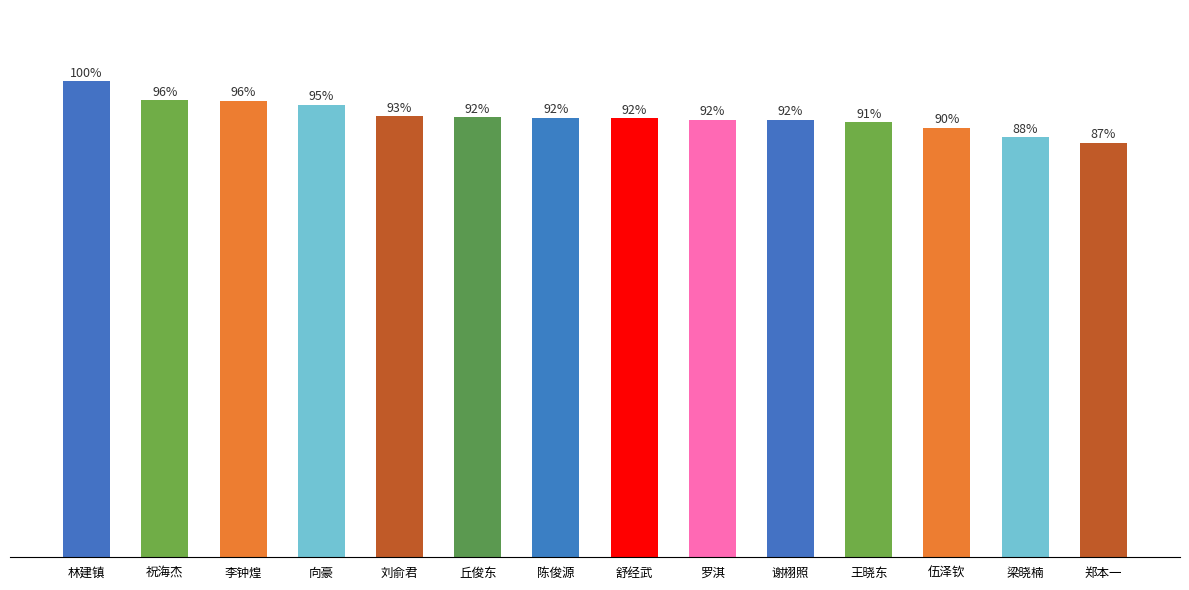

Reading left to right, extract all data points from this chart.

87.2	83.7	83.6	82.9	80.8	80.6	80.5	80.4	80.2	80.2	79.6	78.7	76.9	75.9